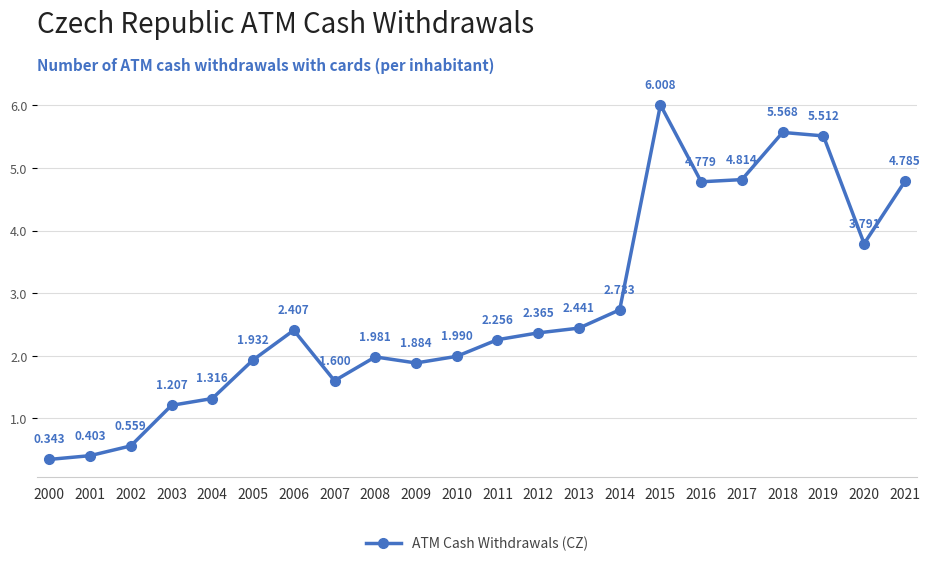

True or false: there are more than 0 points higher than both neighbors.

True